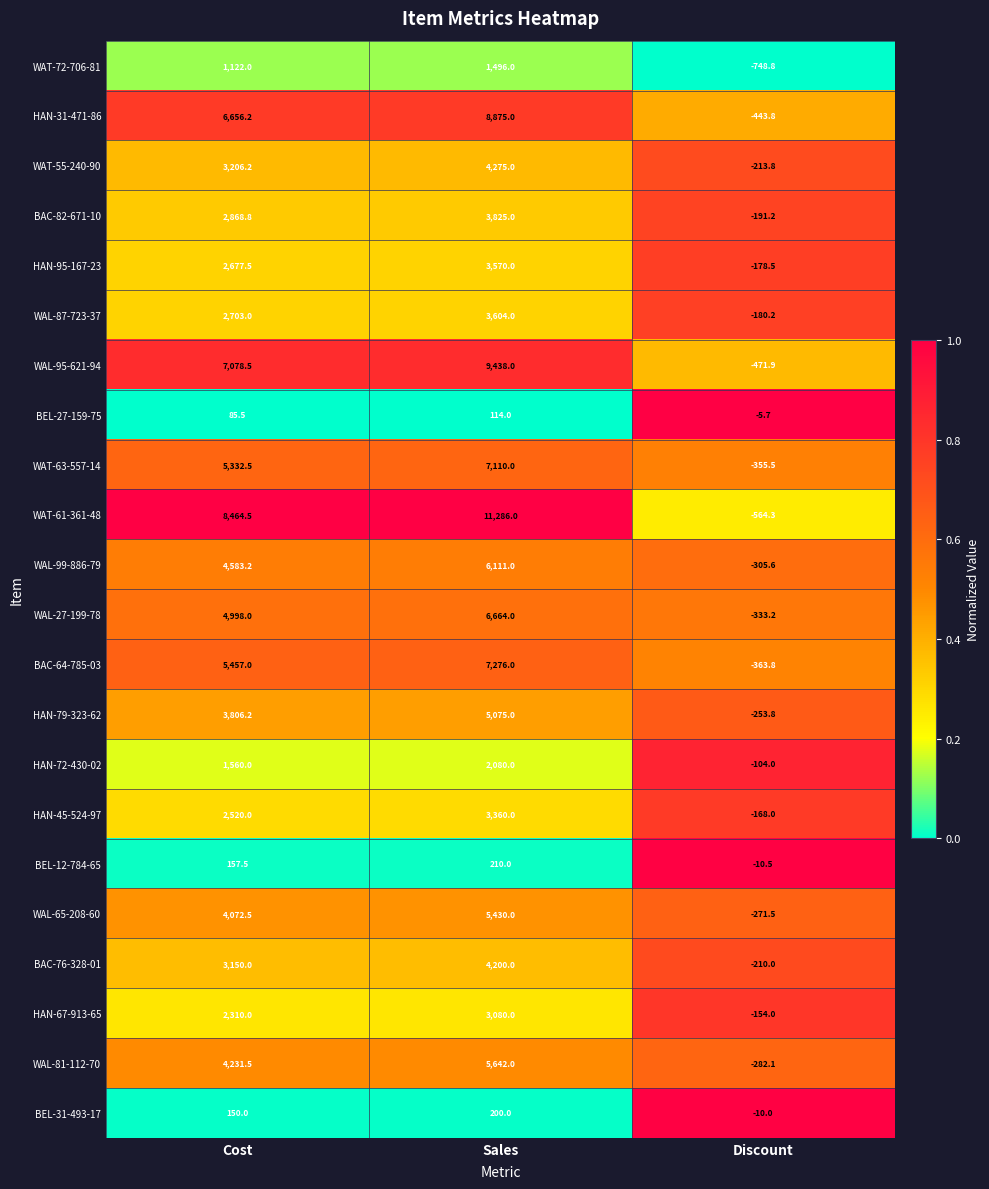

What is the maximum value shown in the chart?

11286.0